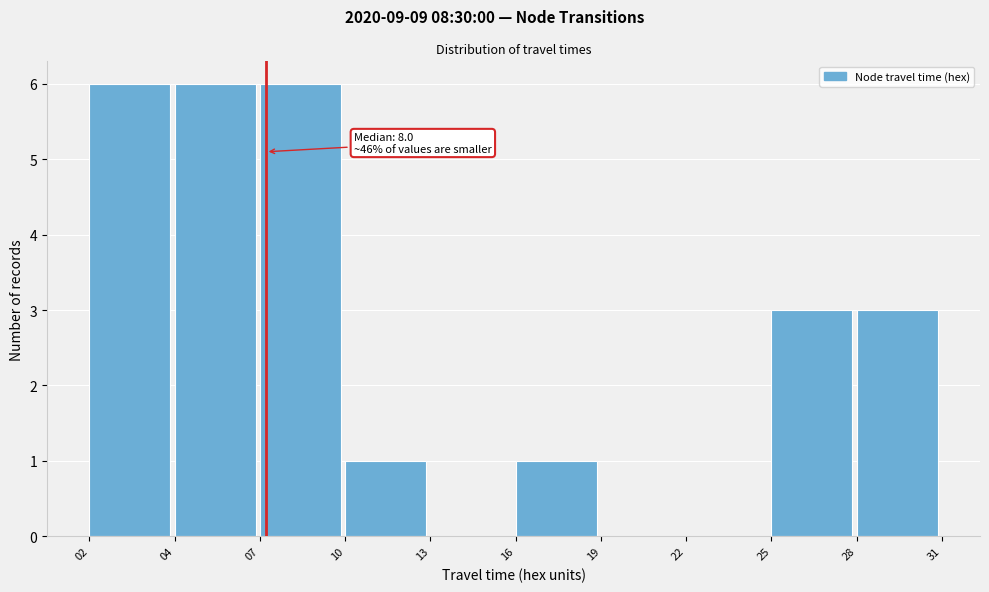

Reading left to right, what are all the values shown in this chart?

02=6	04=6	07=6	10=1	13=0	16=1	19=0	22=0	25=3	28=3